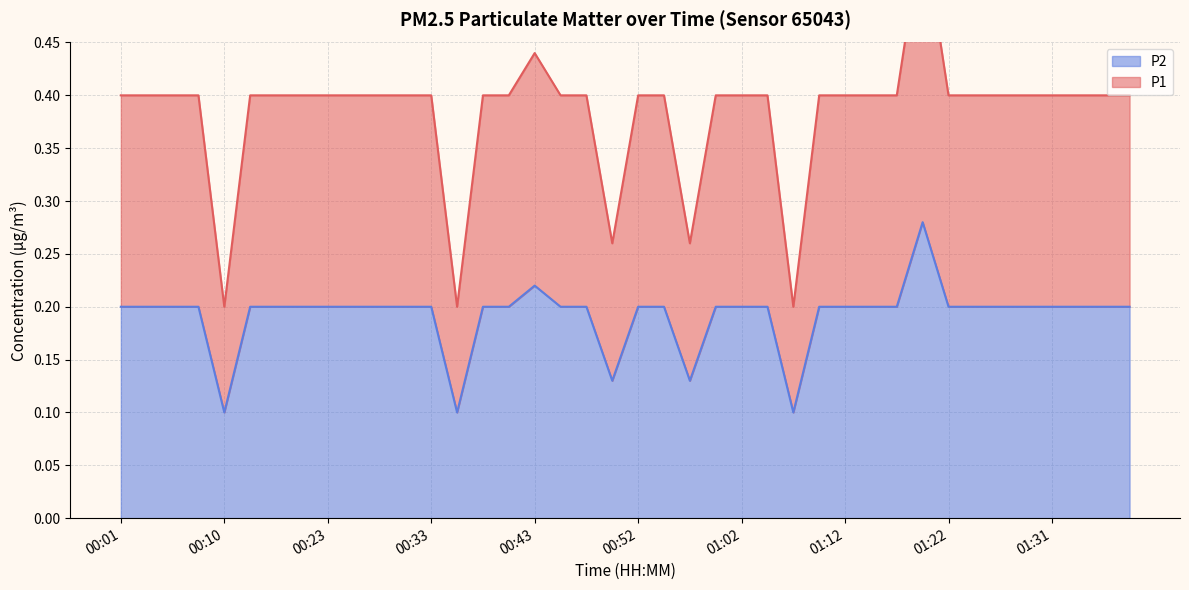

At which label is P2 closest to 0?

00:10